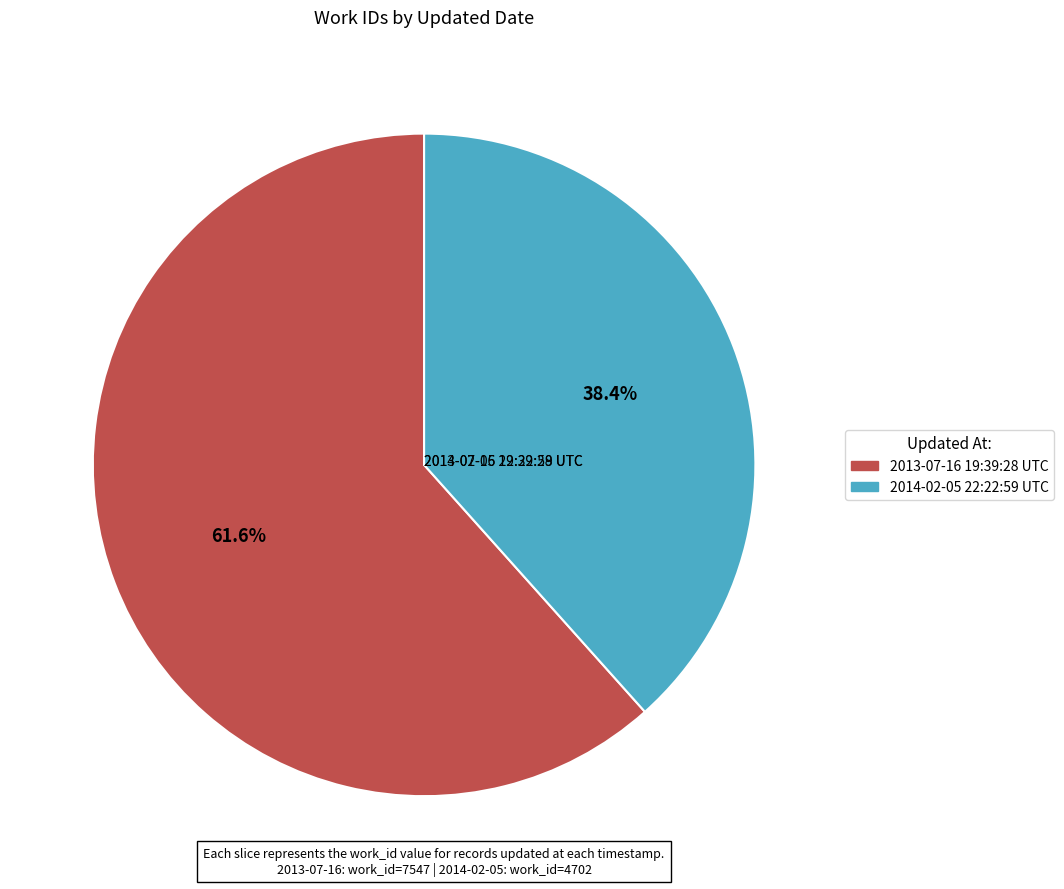

Which slice represents more than half of the pie?

2013-07-16 19:39:28 UTC